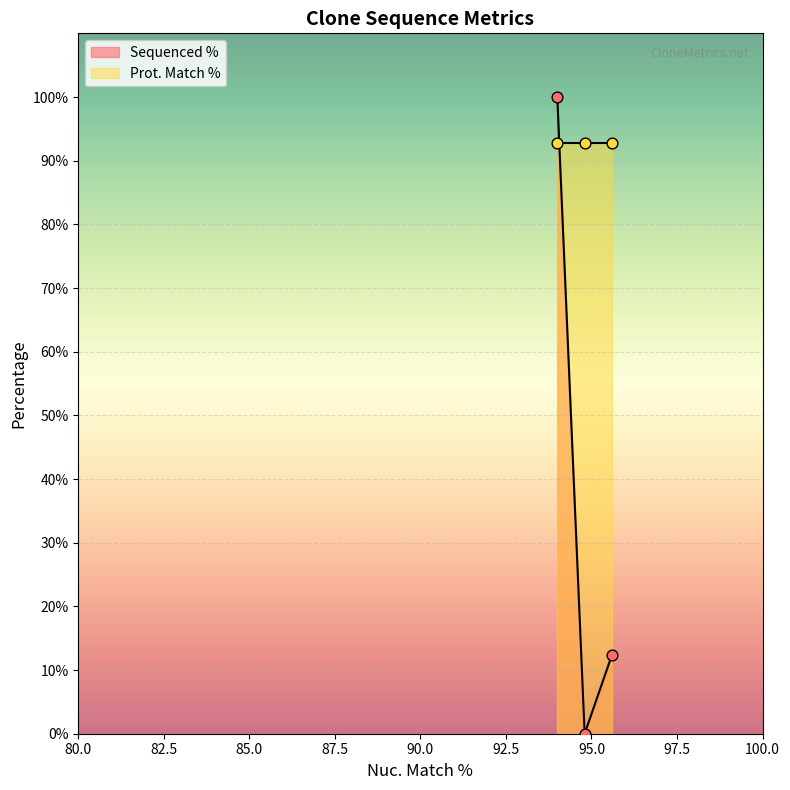

Which has a higher value, 94.8 or 94.8?

94.8